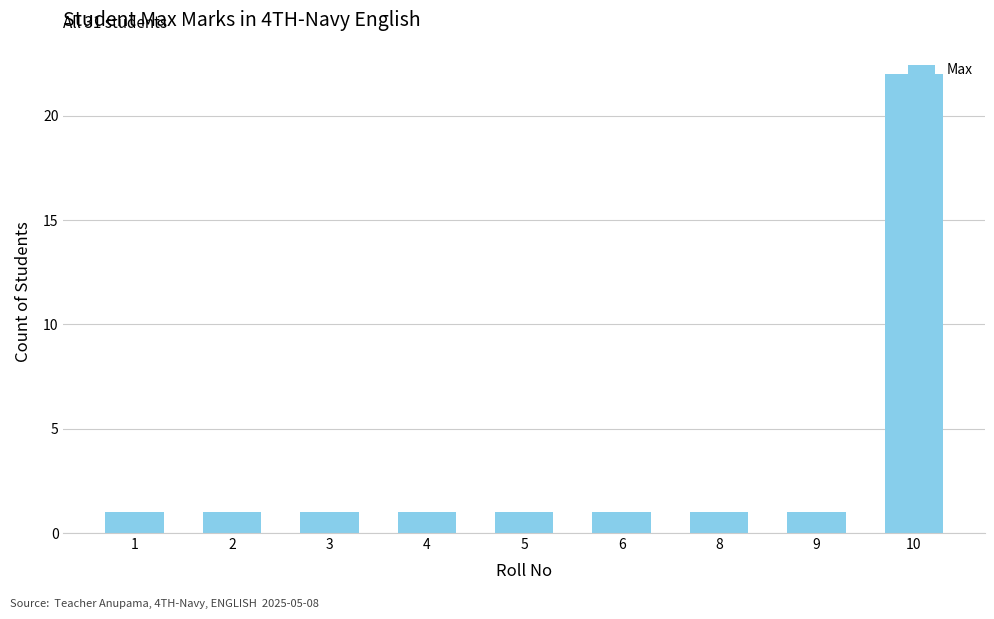

What is the value of the 8th bar from the left?

1